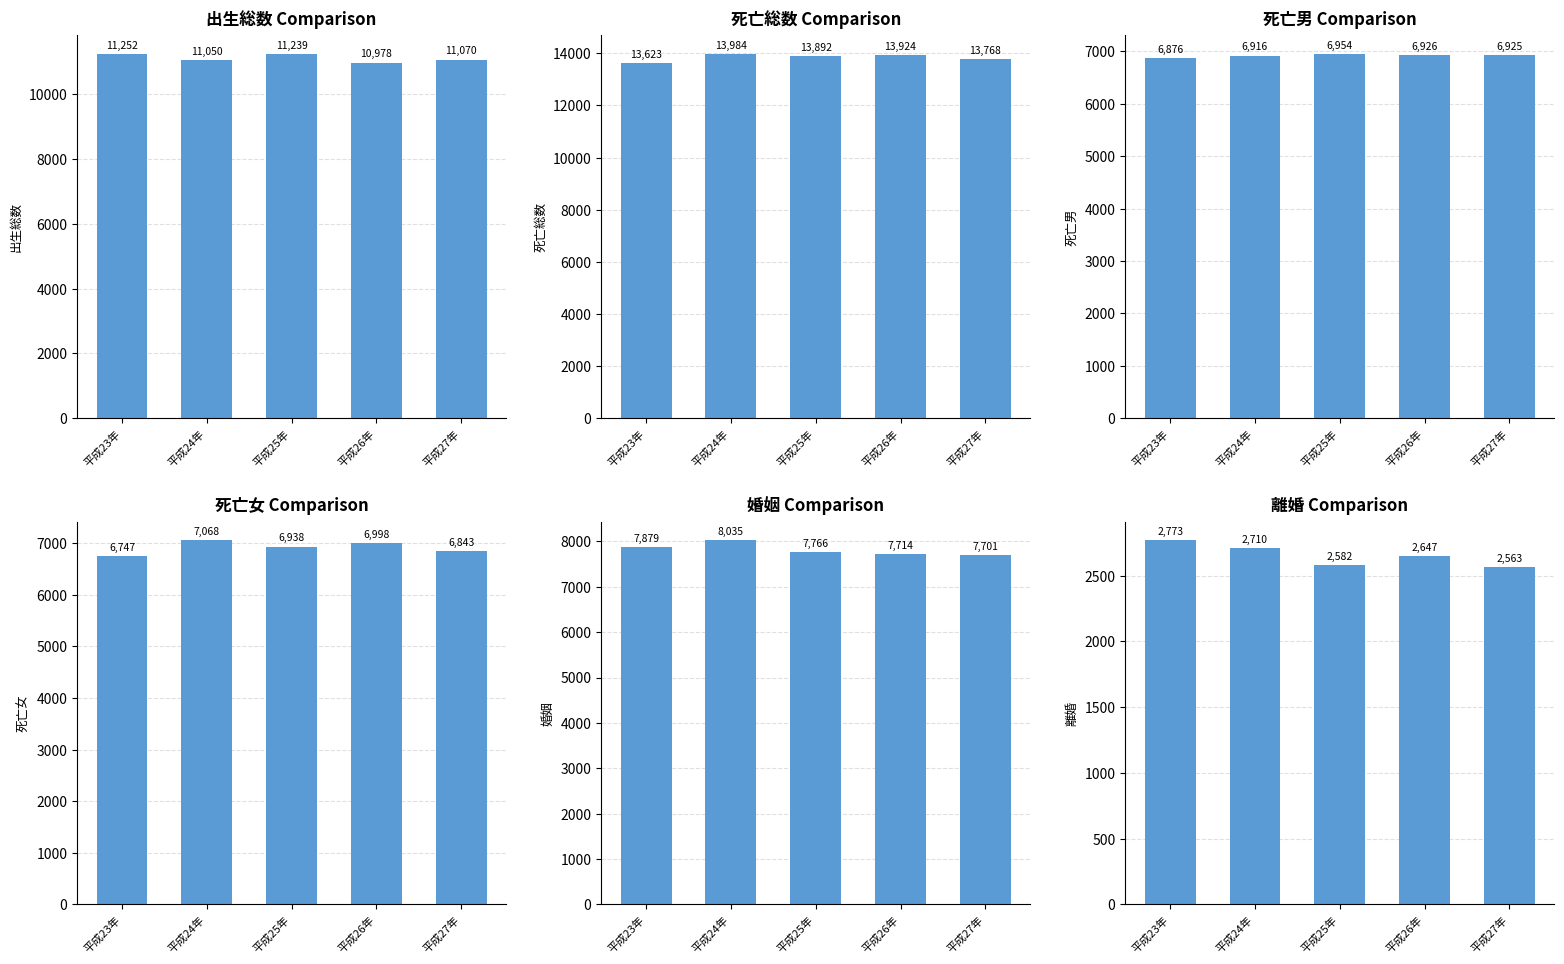

What is the difference between the 死亡男 values at 平成23年 and 平成26年?

50